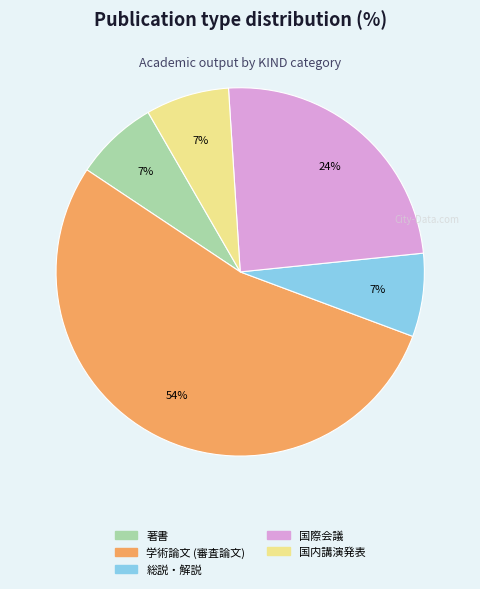

Does any single category account for the majority?

Yes